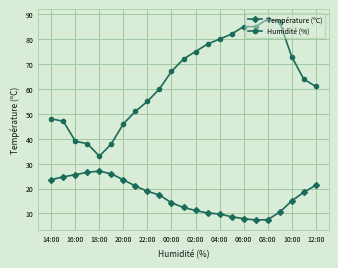

What are all the series names shown in the legend?

Température (ºC), Humidité (%)